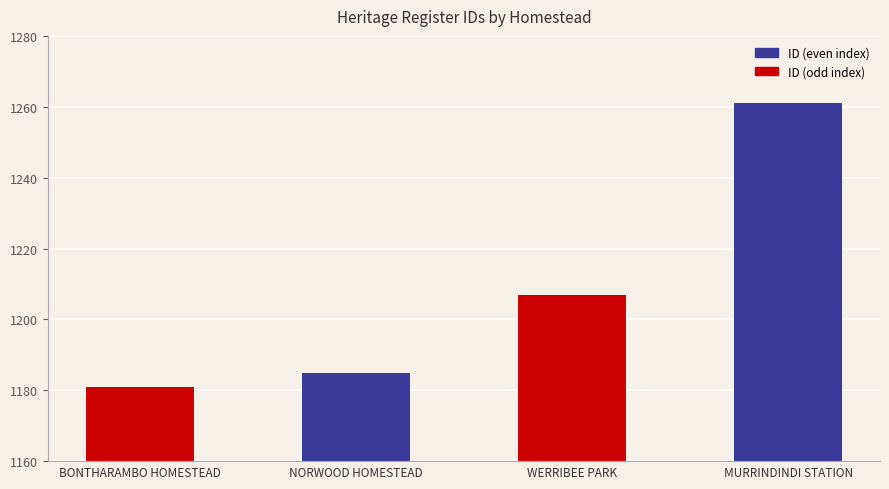

What is the sum of the values at WERRIBEE PARK and NORWOOD HOMESTEAD?

2392